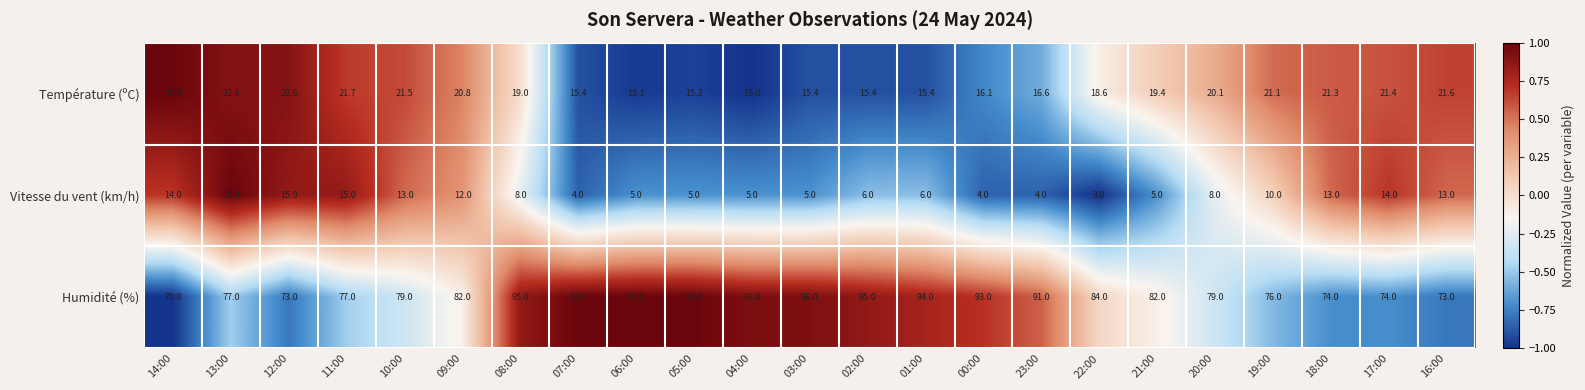

At how many categories does at least one series exceed 69?

23